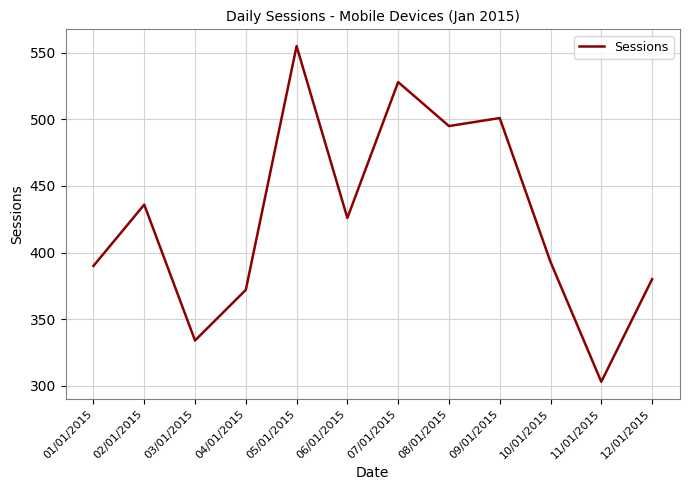

What is the difference between the values at 01/01/2015 and 05/01/2015?

165